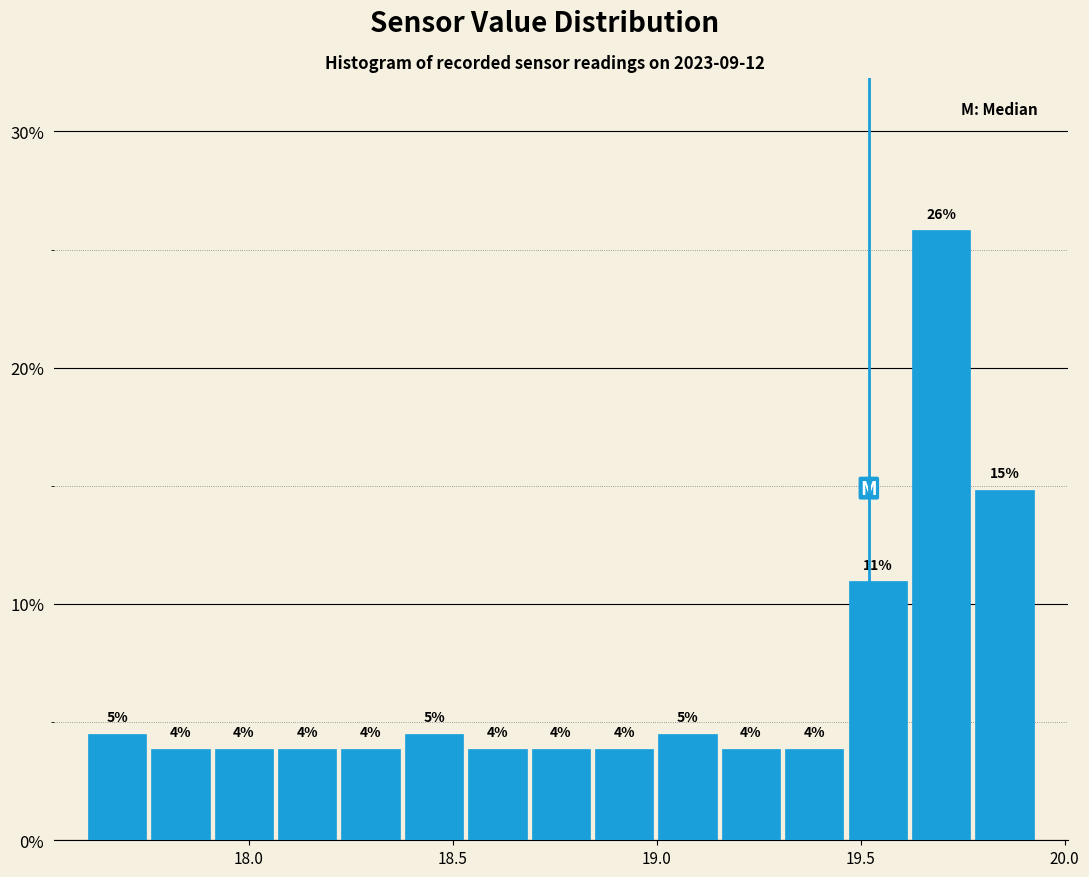

Read against the x-axis, roughly where is the centre of the tallest bar?

19.70